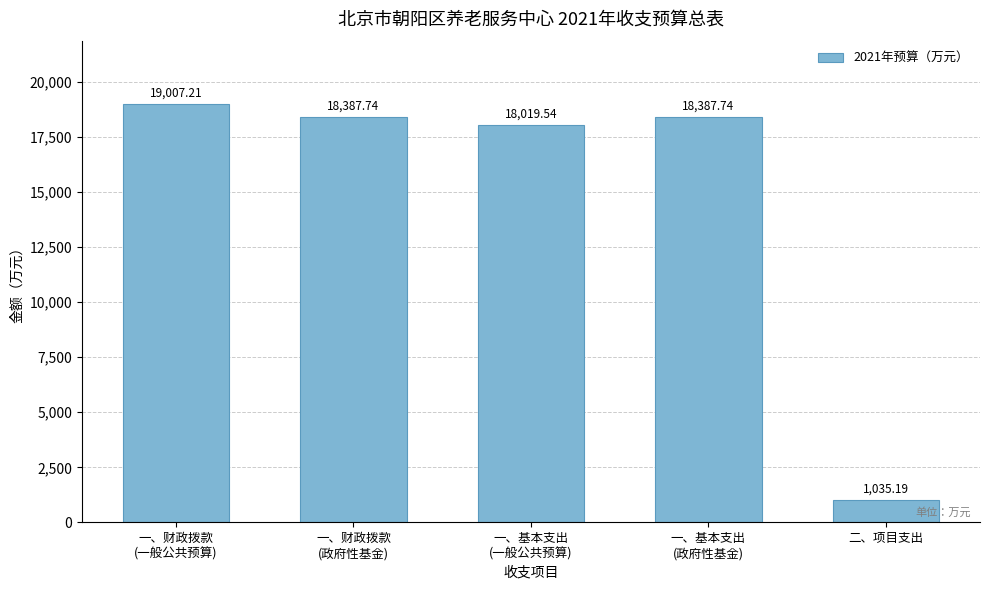

What is the sum of all values?

74837.4